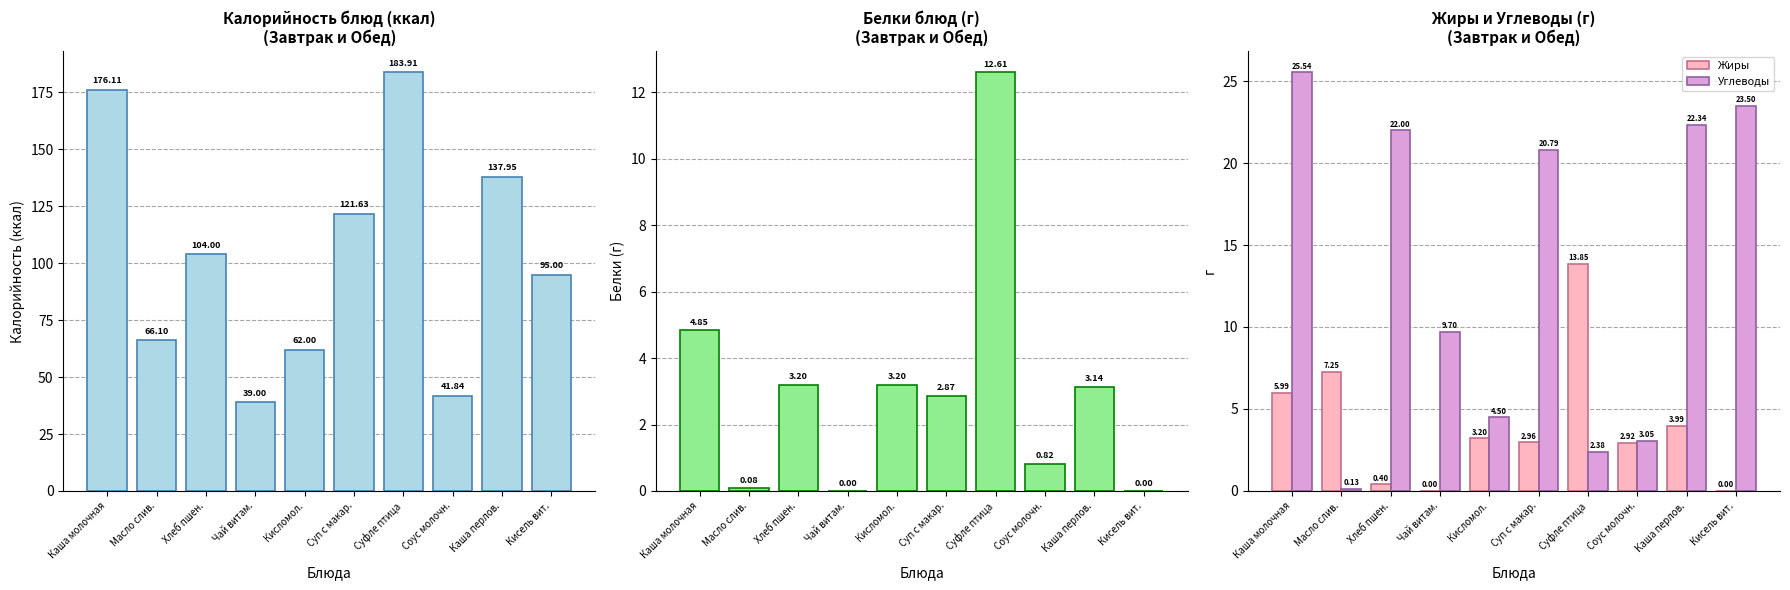

Is the value of Калорийность at Масло слив. greater than the value of Углеводы at Масло слив.?

Yes